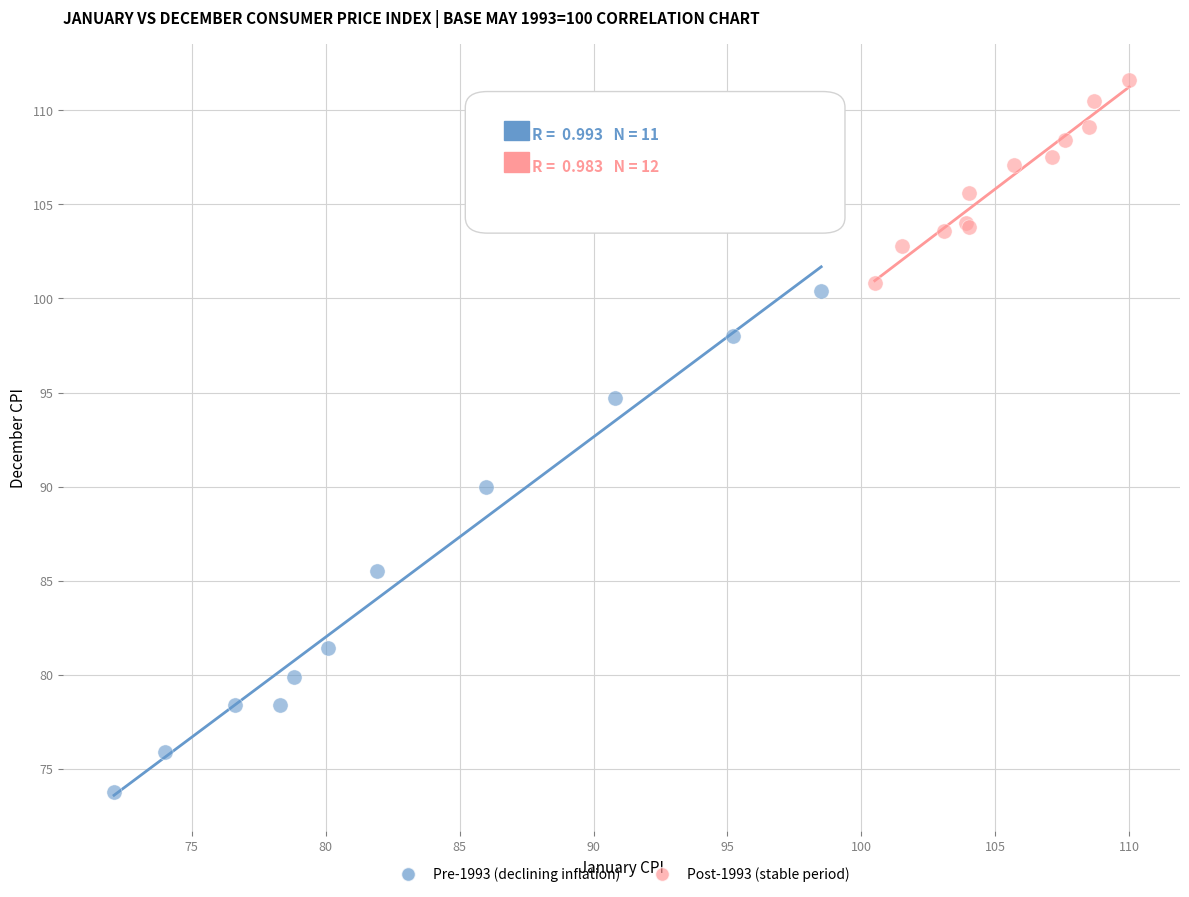

Which series has the widest spread of Y values?

Pre-1993 (declining inflation)